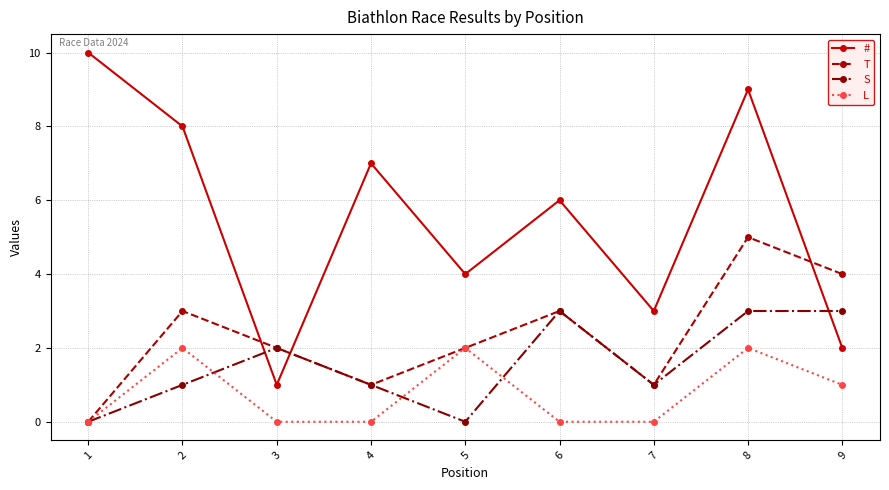

List the series in order of their peak value, highest first.

#, T, S, L